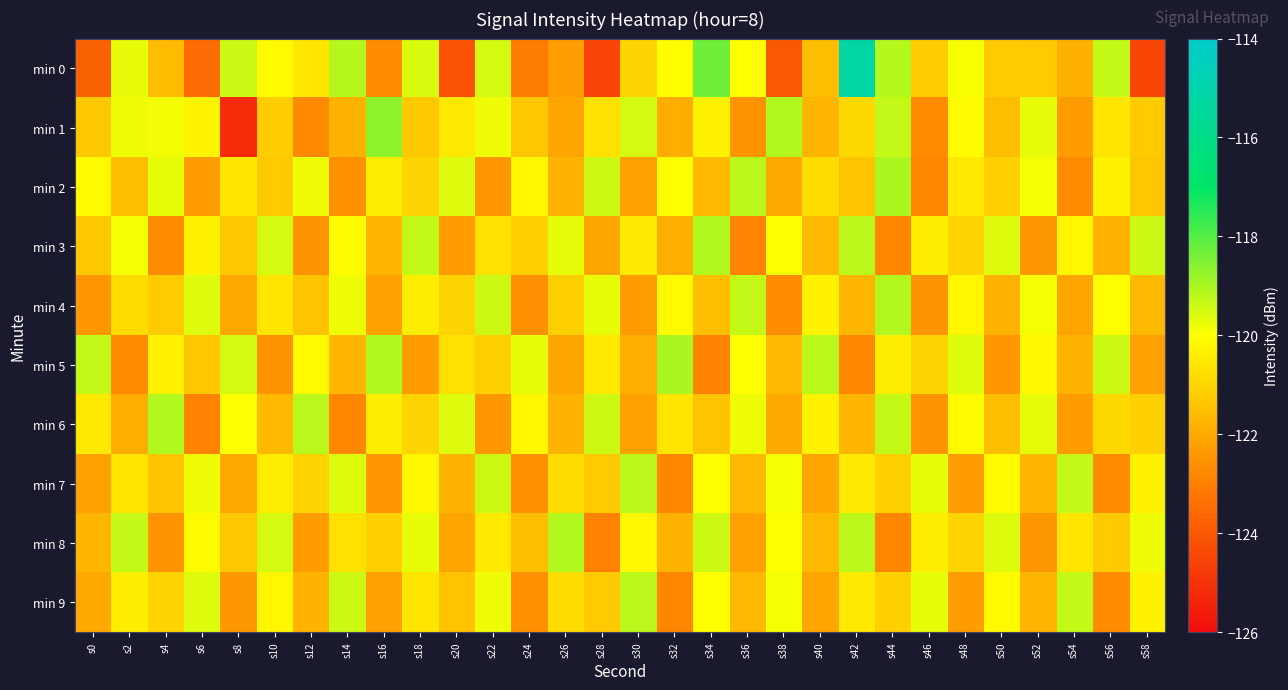

At which category is the sum across all series the highest?

s42